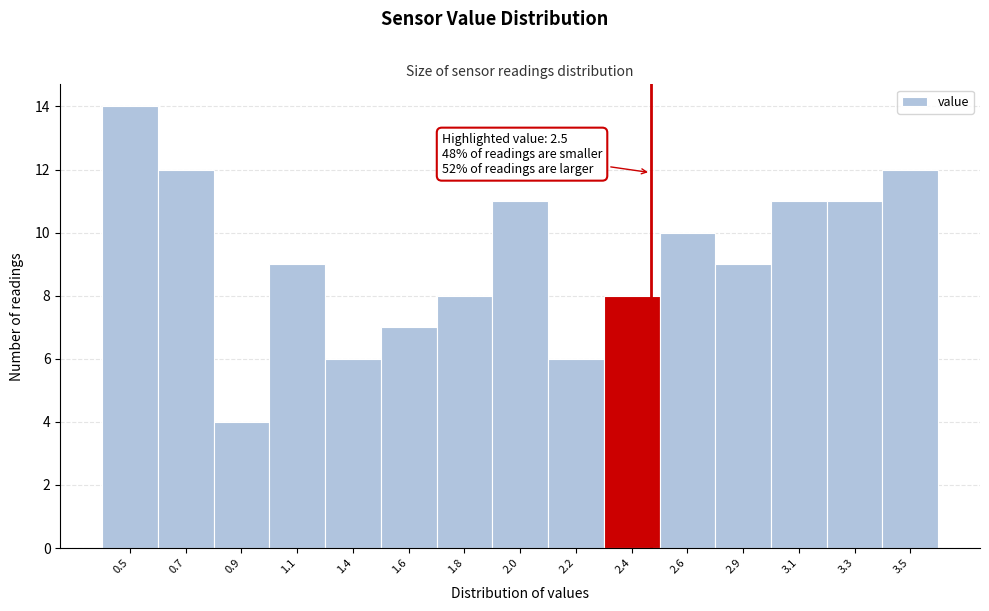

Reading left to right, what are all the values shown in this chart?

0.5=14	0.7=12	0.9=4	1.1=9	1.4=6	1.6=7	1.8=8	2.0=11	2.2=6	2.4=8	2.6=10	2.9=9	3.1=11	3.3=11	3.5=12